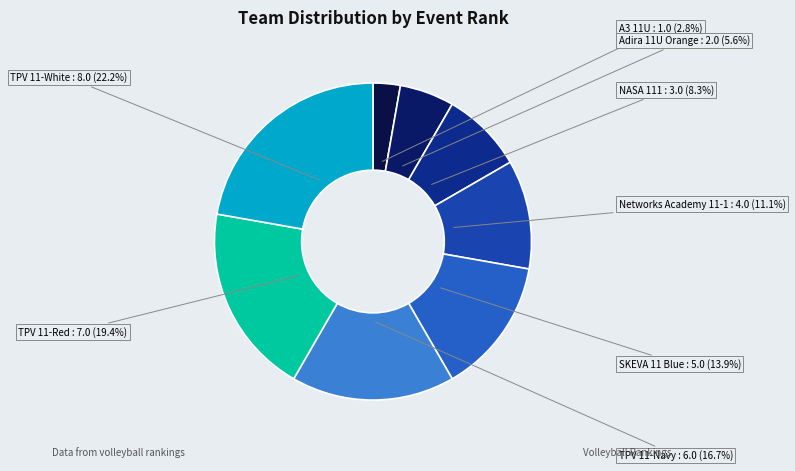

Which category has the smallest portion of the pie?

A3 11U